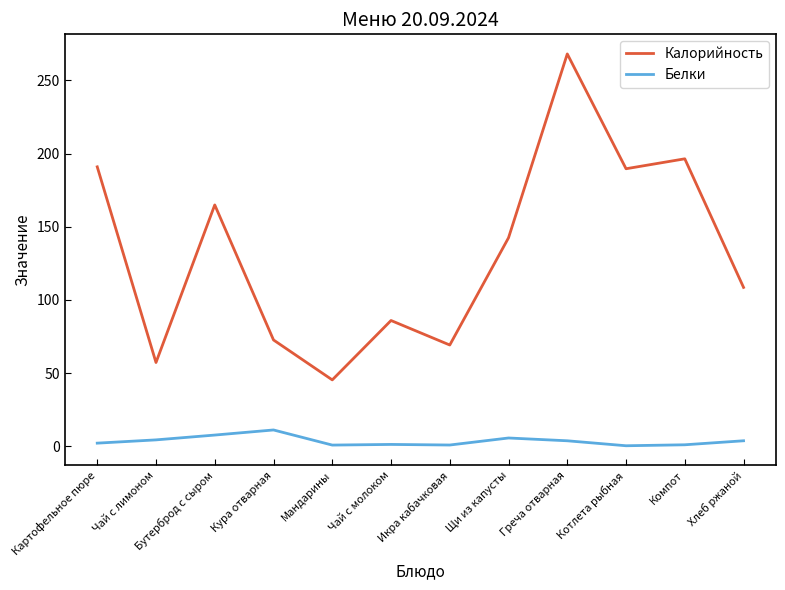

Is the value of Белки at Картофельное пюре greater than the value of Калорийность at Икра кабачковая?

No